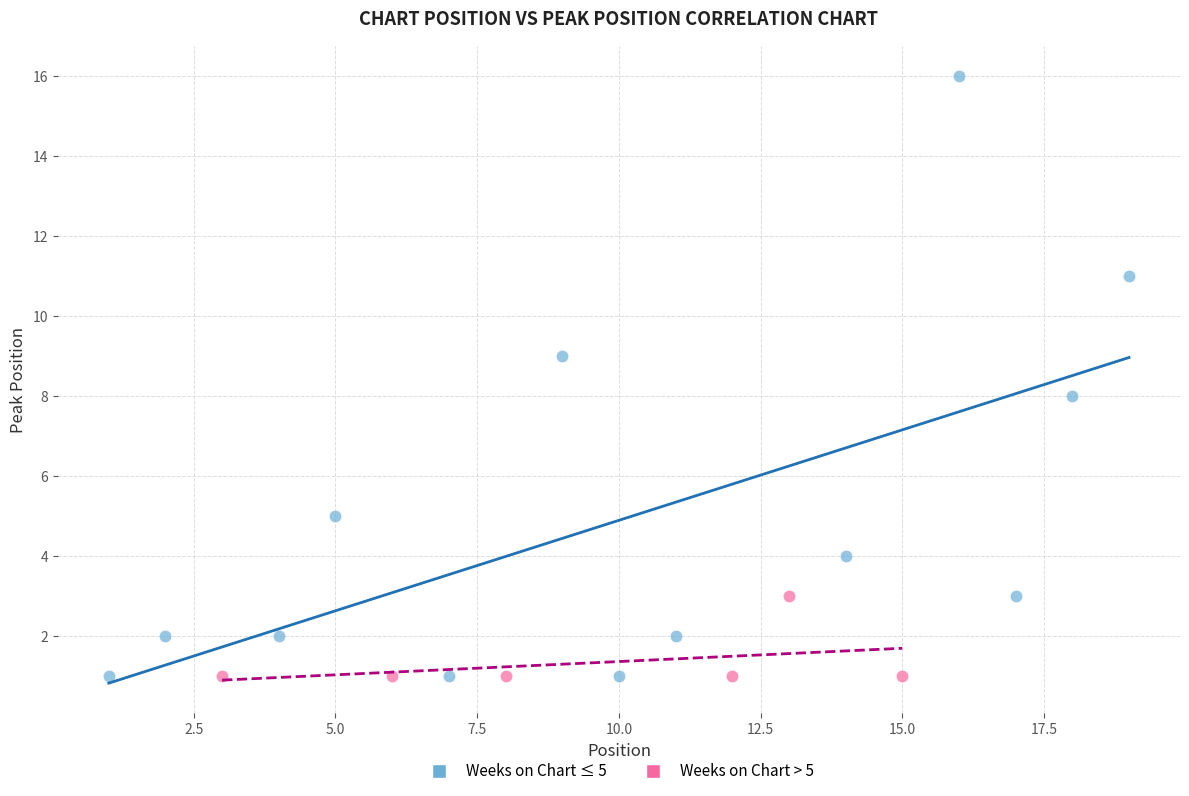

Which series has the widest spread of Y values?

Weeks on Chart ≤ 5